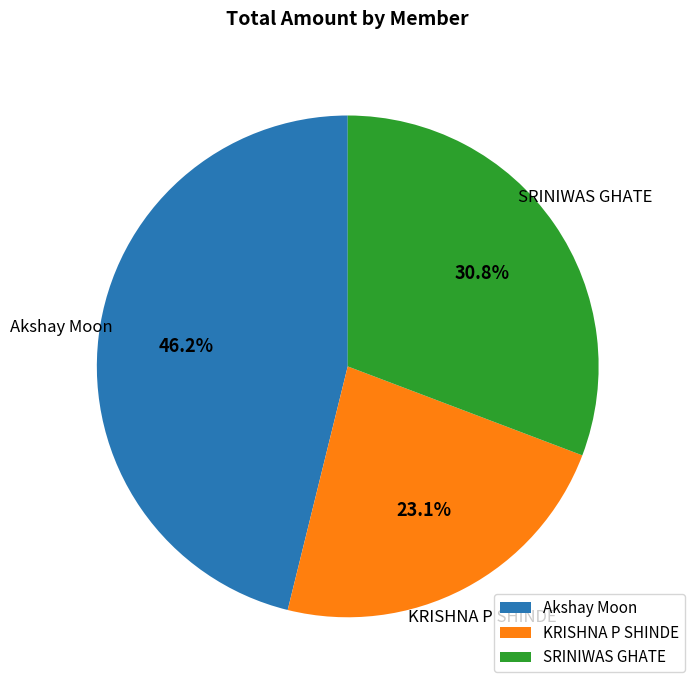

To the nearest percent, what is the difference between the SRINIWAS GHATE and KRISHNA P SHINDE slice percentages?

8%